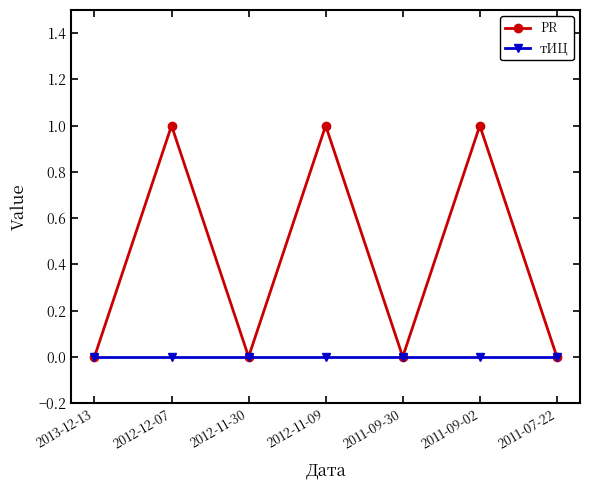

What is the label of the 4th point from the left?

2012-11-09